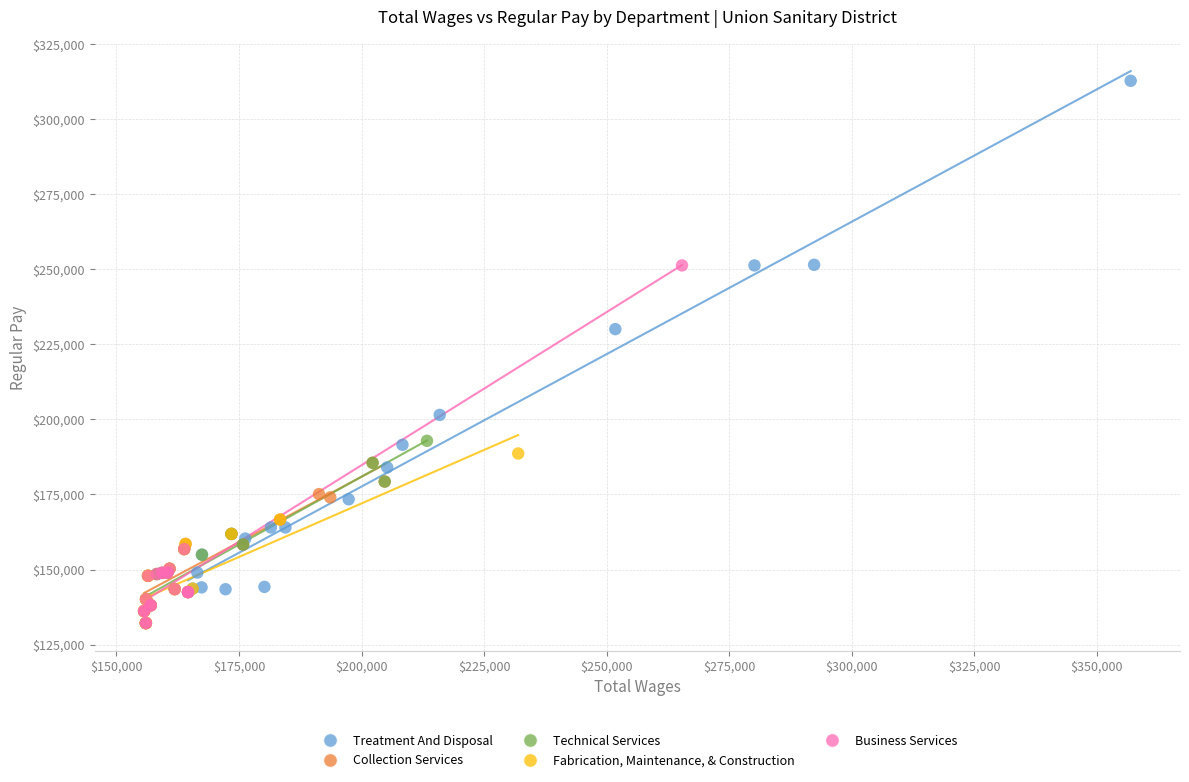

Which series reaches the maximum Y coordinate?

Treatment And Disposal